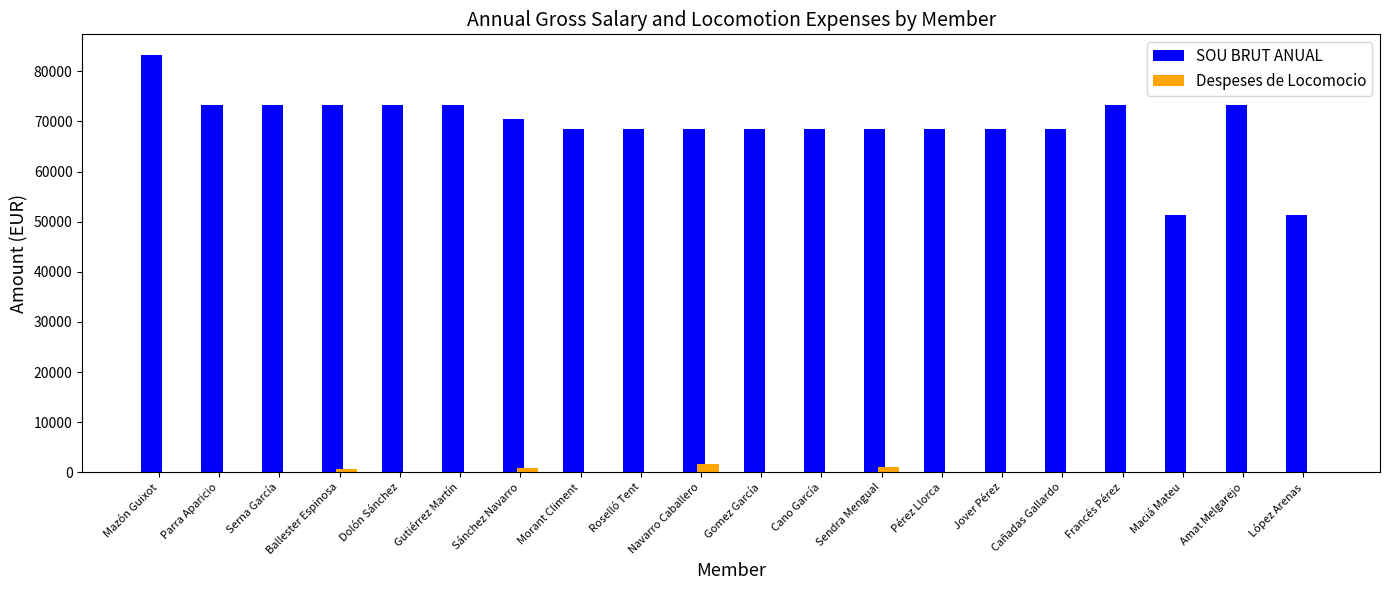

What is the average value of the SOU BRUT ANUAL series?

69253.3